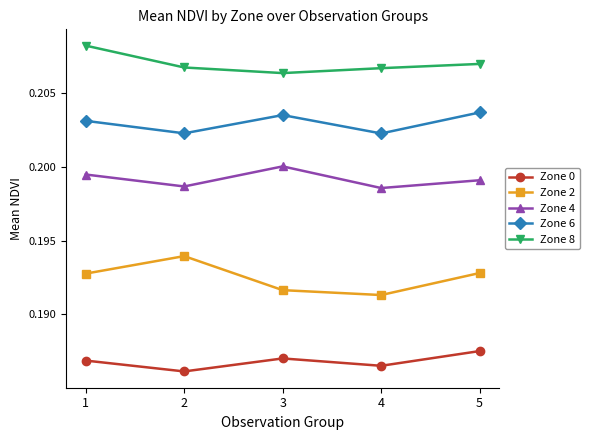

List the series in order of their peak value, lowest first.

Zone 0, Zone 2, Zone 4, Zone 6, Zone 8